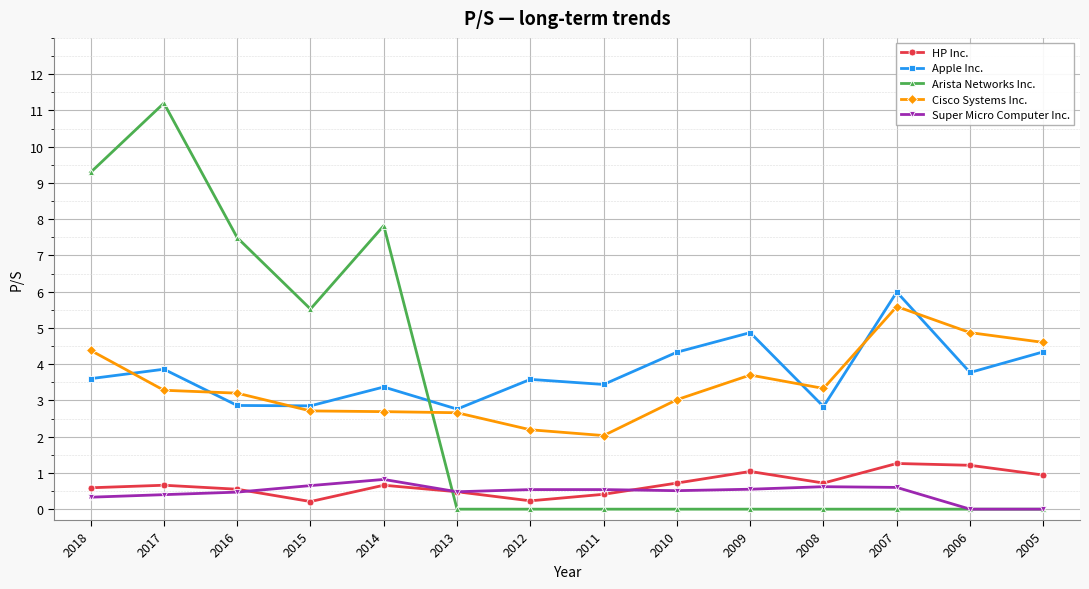

What are all the series names shown in the legend?

HP Inc., Apple Inc., Arista Networks Inc., Cisco Systems Inc., Super Micro Computer Inc.